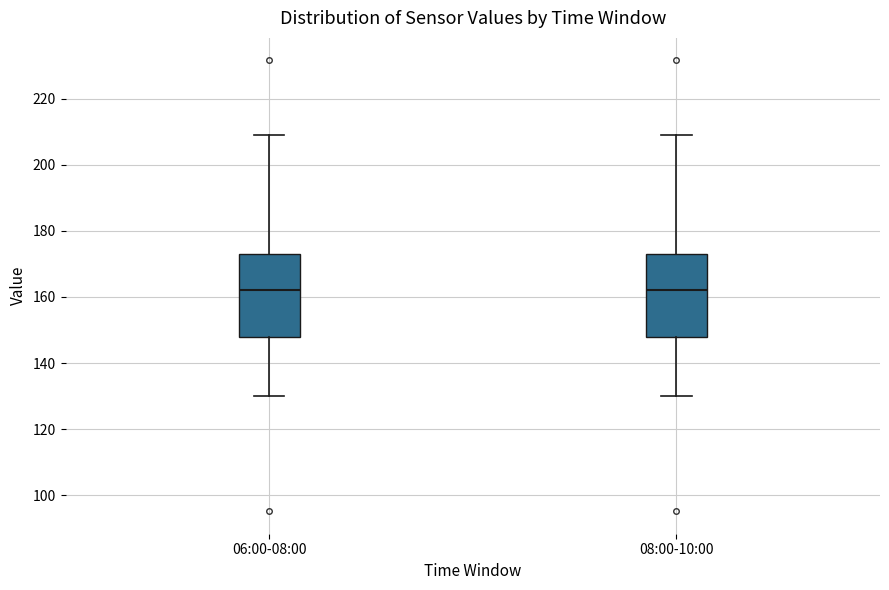

Reading left to right, read every box against the y-axis: the position of its median line, the range the box covers, and the ends of its whiskers. The values are not printed on the chart, so give them approximately, as read against the axis.

06:00-08:00: median 162, box 148 to 174, whiskers 130 to 208
08:00-10:00: median 162, box 148 to 174, whiskers 130 to 208